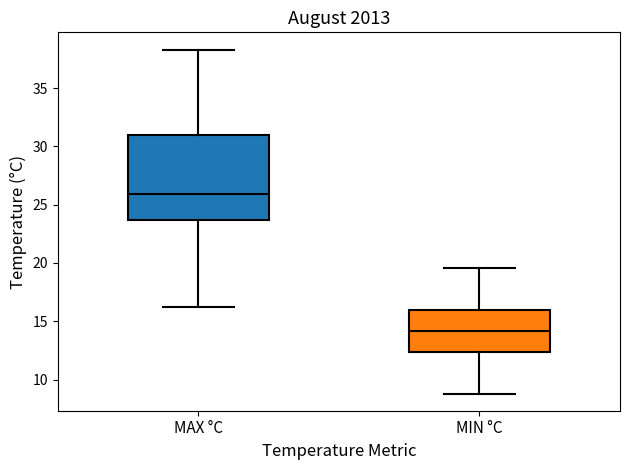

Which box is the tallest, from its lower edge to its upper edge?

MAX °C